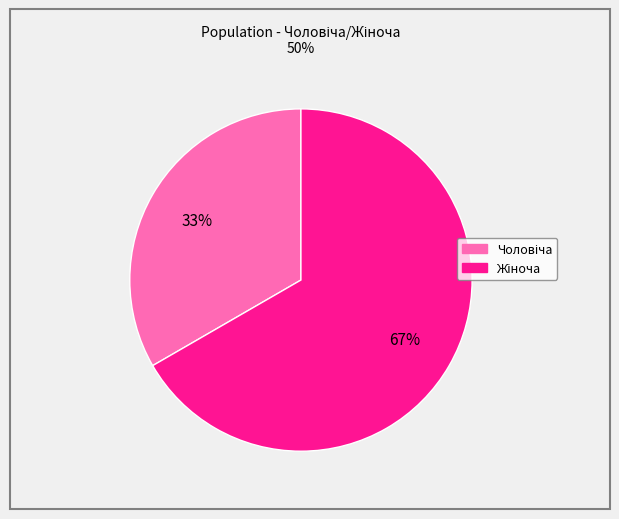

Is there a majority slice in this chart?

Yes